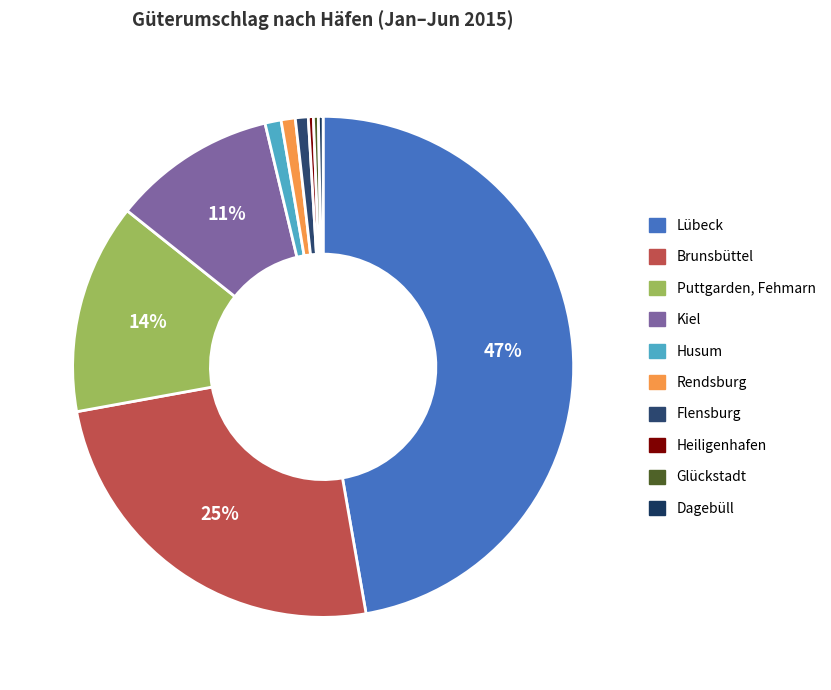

Does Flensburg represent more than half of the total?

No